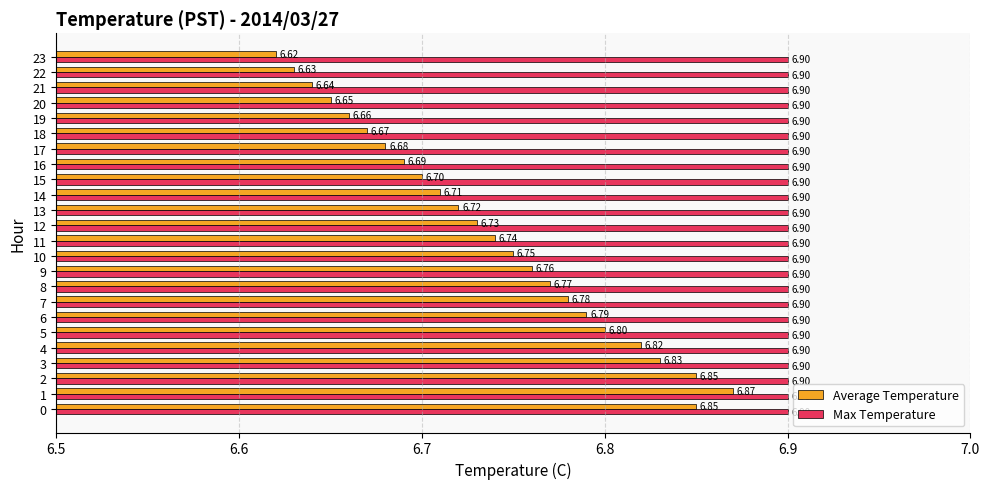

Which series has the largest total across all categories?

Max Temperature